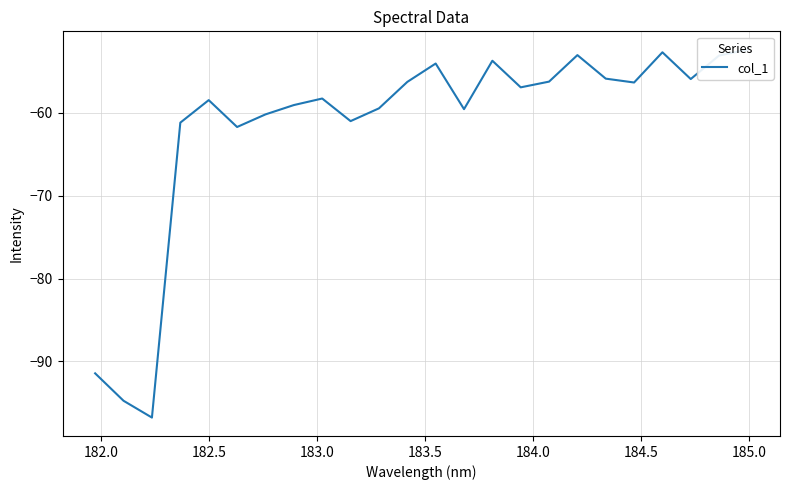

Reading right to left, what are all the values shown in this chart?

-52.4	-53.1	-55.9	-52.7	-56.3	-55.9	-53.0	-56.2	-56.9	-53.7	-59.6	-54.0	-56.3	-59.5	-61.0	-58.3	-59.1	-60.2	-61.7	-58.5	-61.2	-96.8	-94.8	-91.4